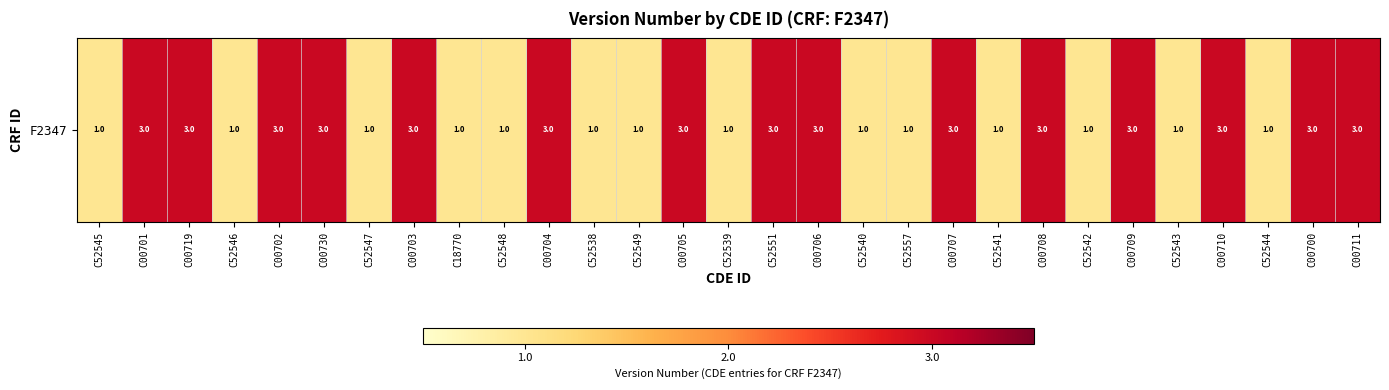

At which category does the chart reach its peak across all series?

C00701